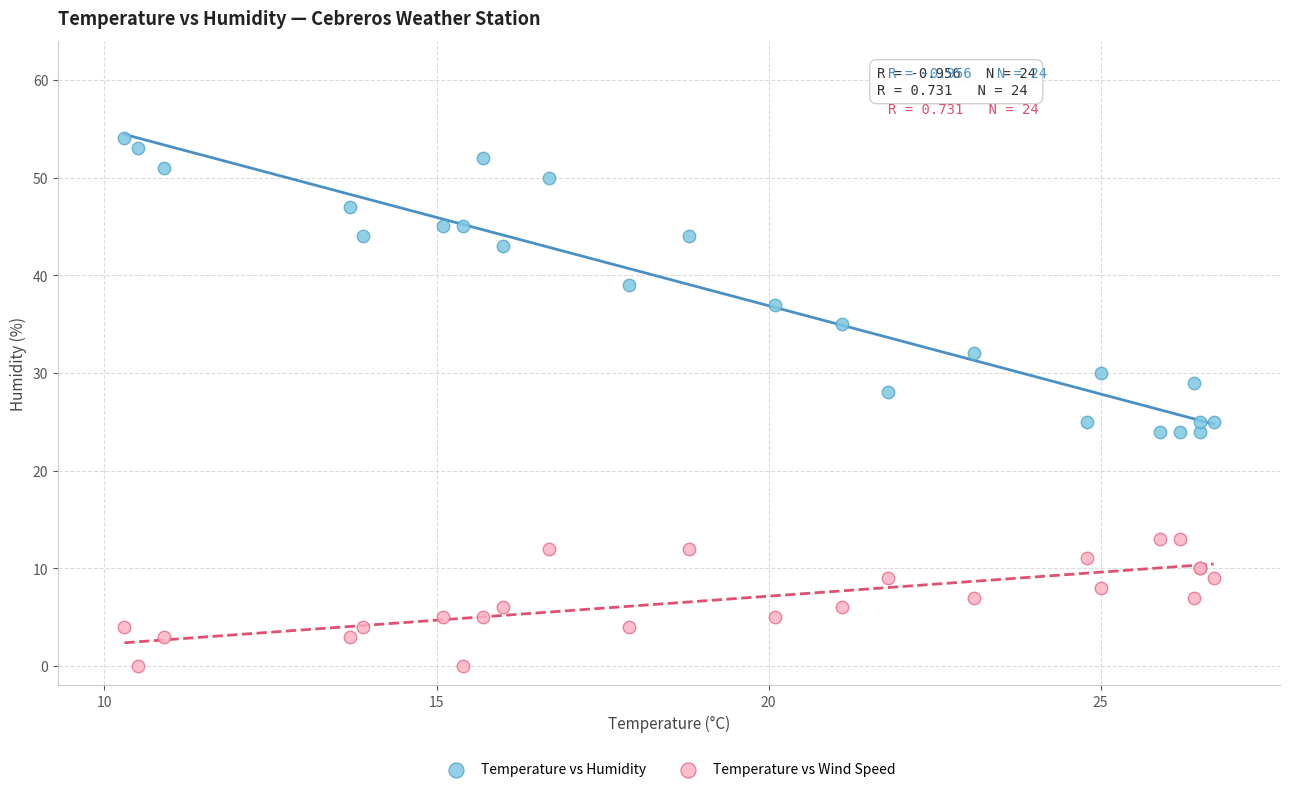

Which series reaches the minimum Y coordinate?

Temperature vs Wind Speed